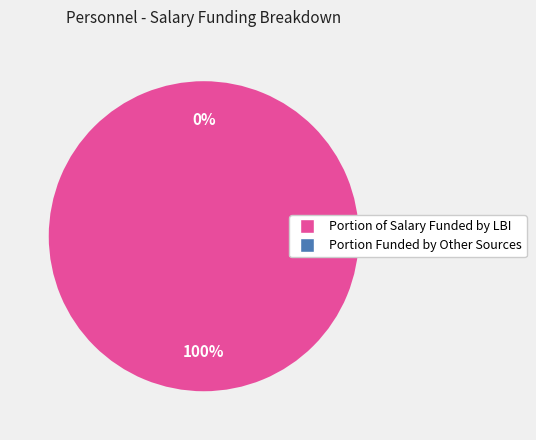

To the nearest percent, what is the combined percentage of Portion of Salary Funded by LBI and Portion Funded by Other Sources?

100%